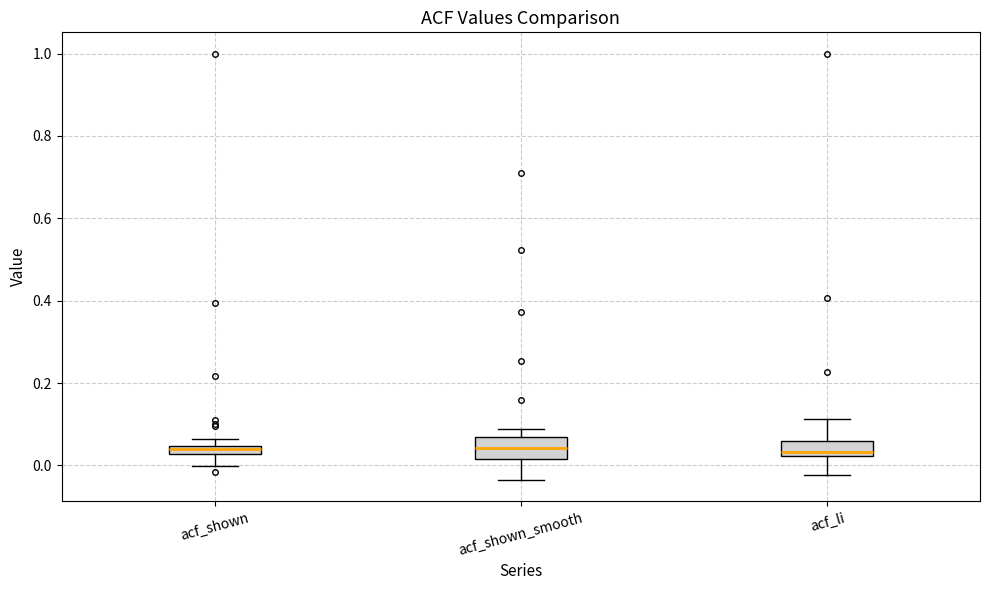

Where is the lower edge of the box for acf_shown_smooth on the y-axis? The values are not printed on the chart, so give them approximately, as read against the axis.

0.02